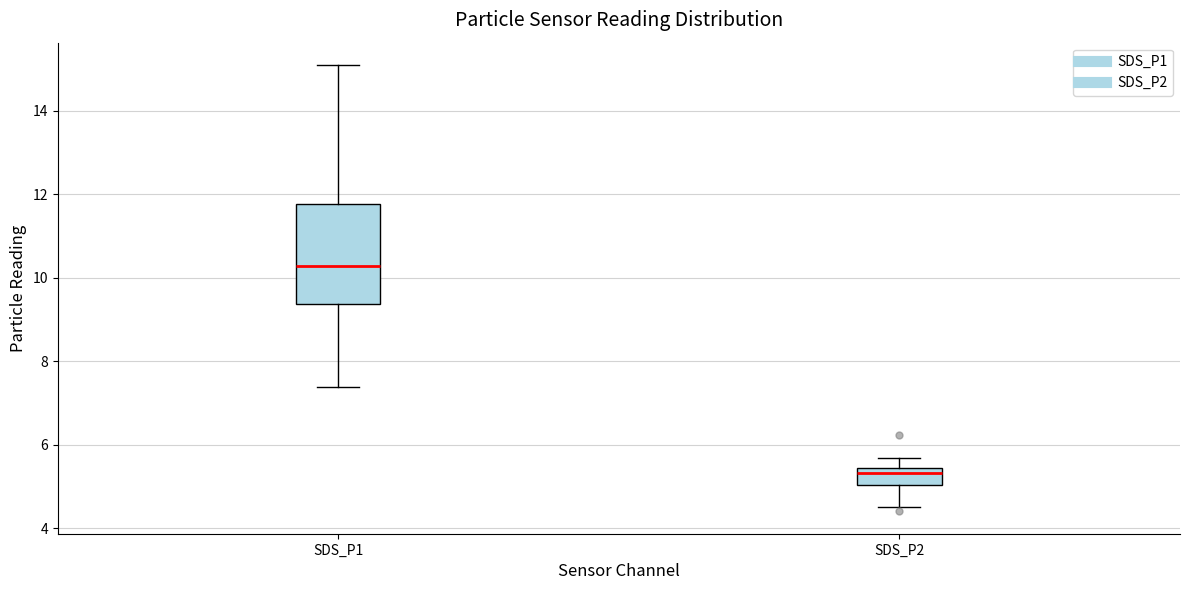

Which box is the tallest, from its lower edge to its upper edge?

SDS_P1